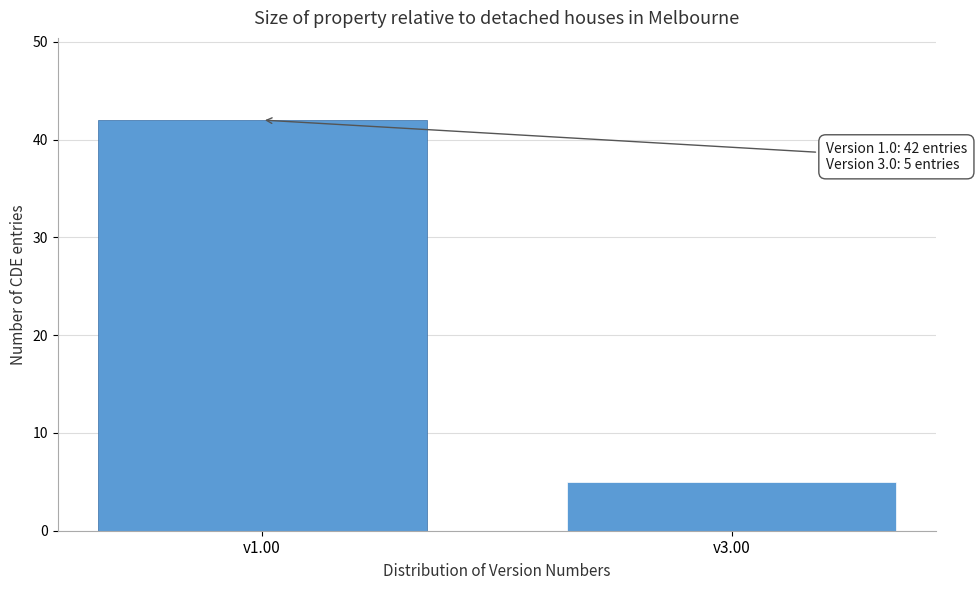

Reading left to right, extract all data points from this chart.

v1.00=42	v3.00=5